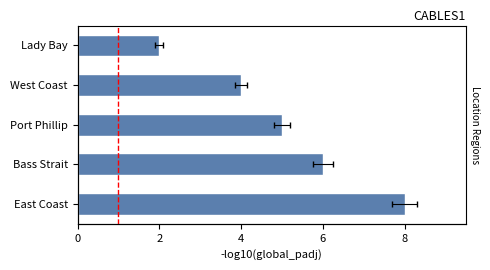

What is the value of the 3rd bar from the left?

5